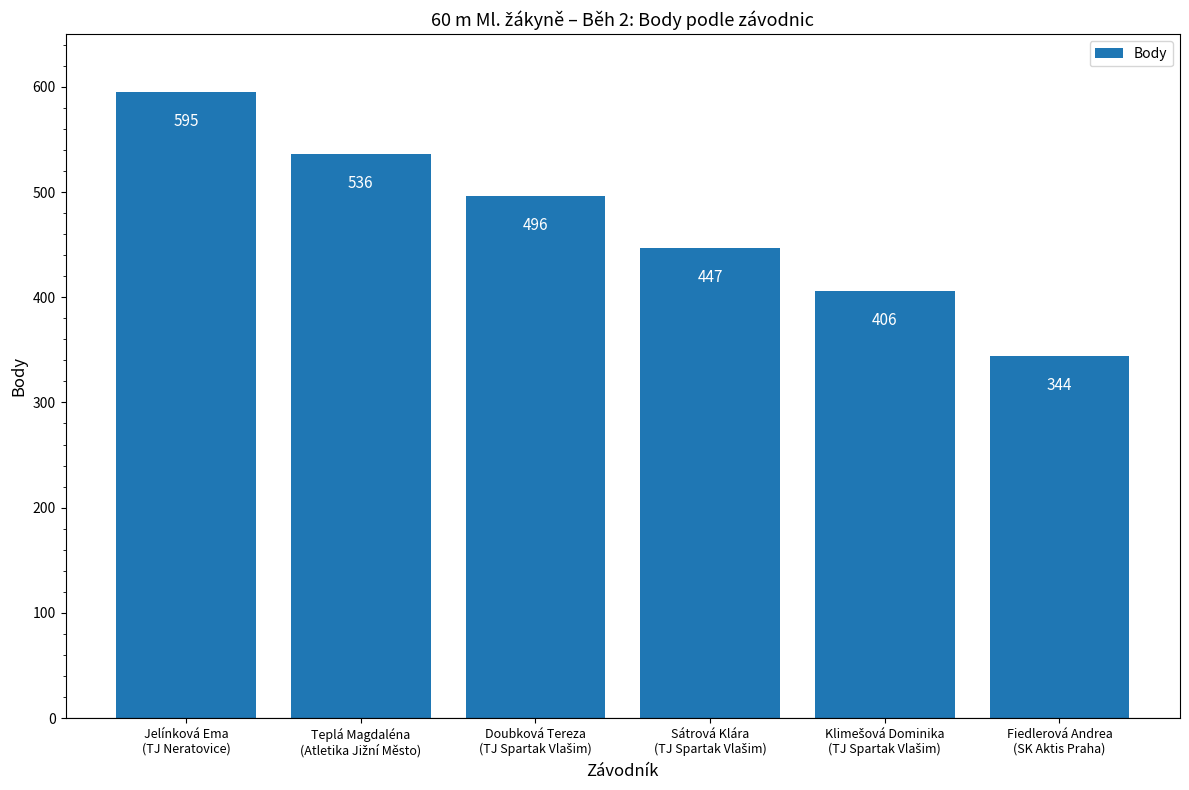

Reading left to right, extract all data points from this chart.

595	536	496	447	406	344